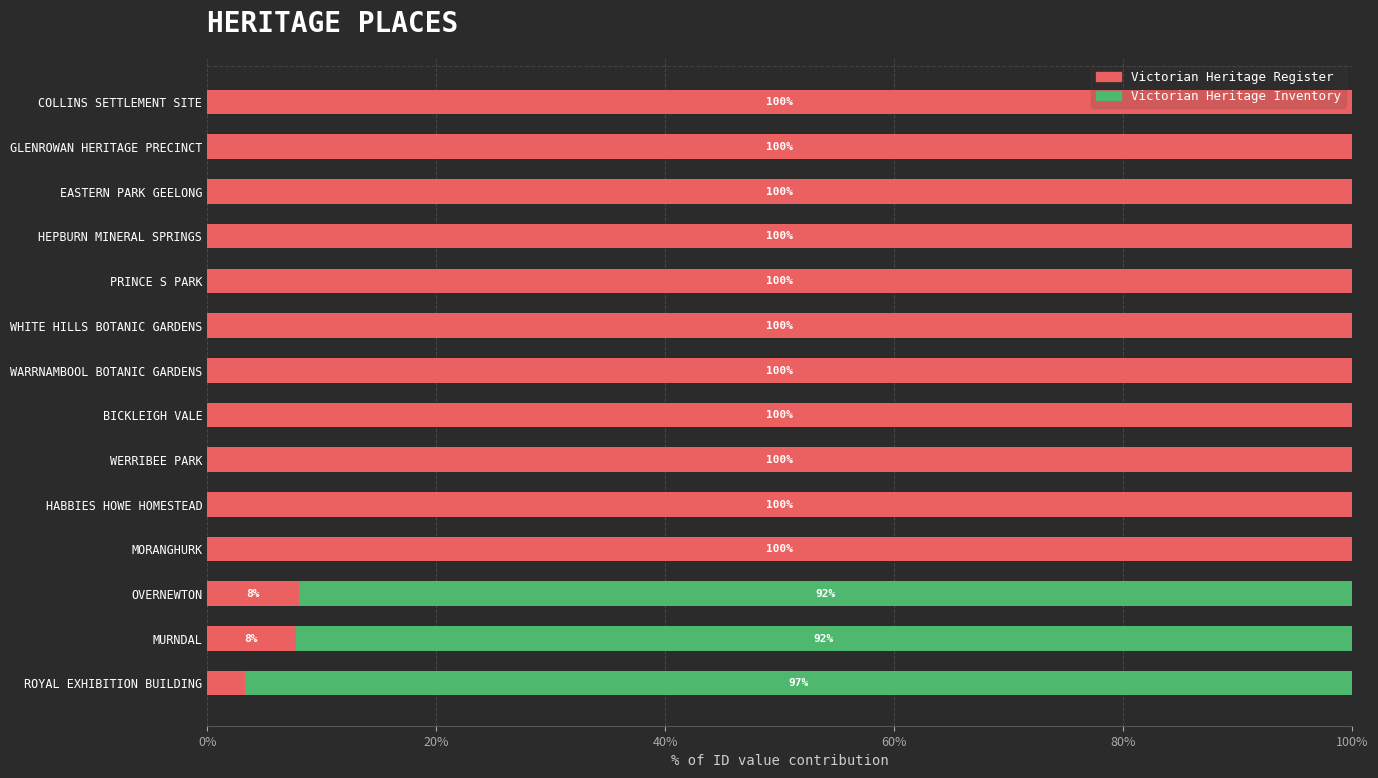

Is it true that Victorian Heritage Register equals 100.0 at BICKLEIGH VALE?

True